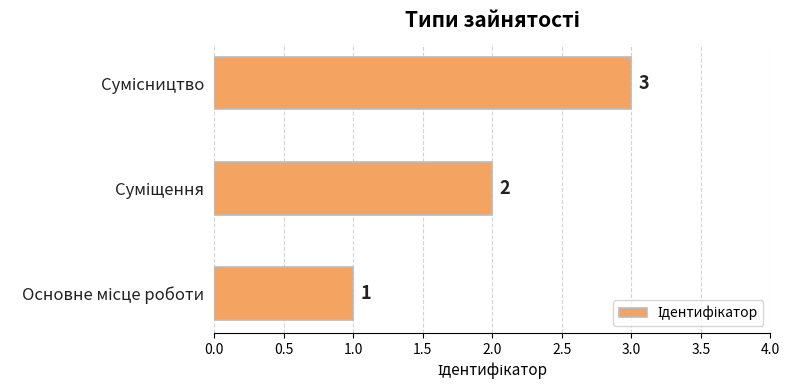

What is the sum of all values?

6